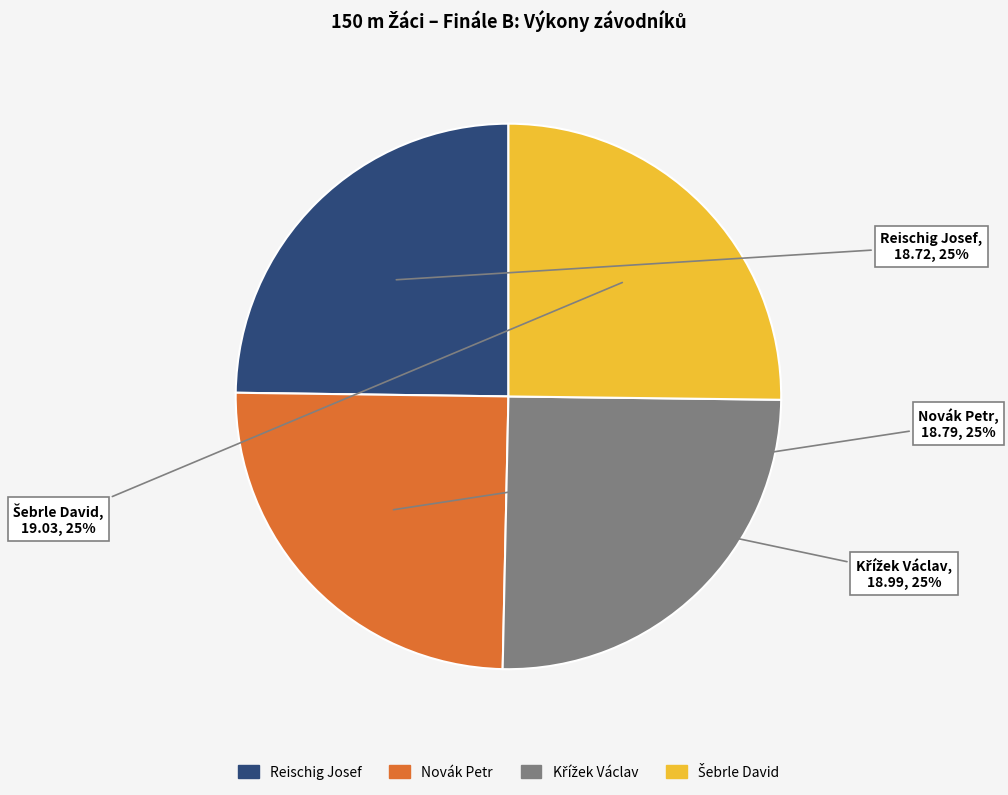

The Reischig Josef slice represents 39% of the pie. True or false?

False